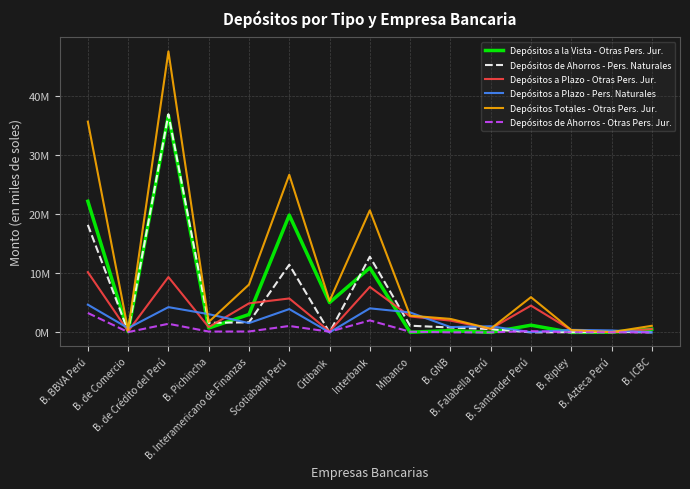

What are all the series names shown in the legend?

Depósitos a la Vista - Otras Pers. Jur., Depósitos de Ahorros - Pers. Naturales, Depósitos a Plazo - Otras Pers. Jur., Depósitos a Plazo - Pers. Naturales, Depósitos Totales - Otras Pers. Jur., Depósitos de Ahorros - Otras Pers. Jur.